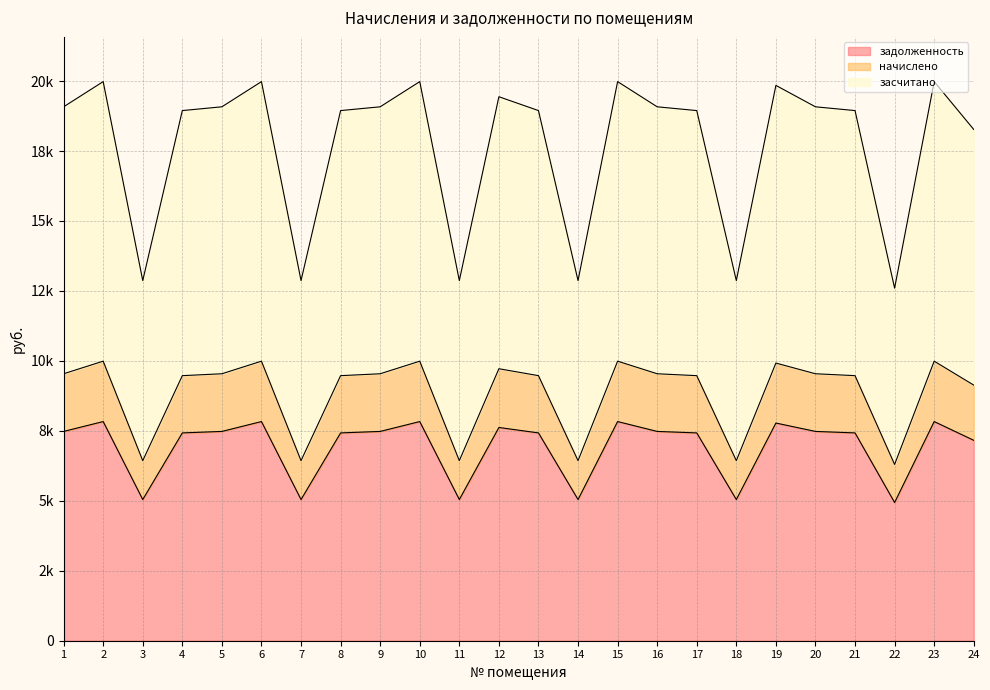

What is the maximum value for засчитано?

19980.0